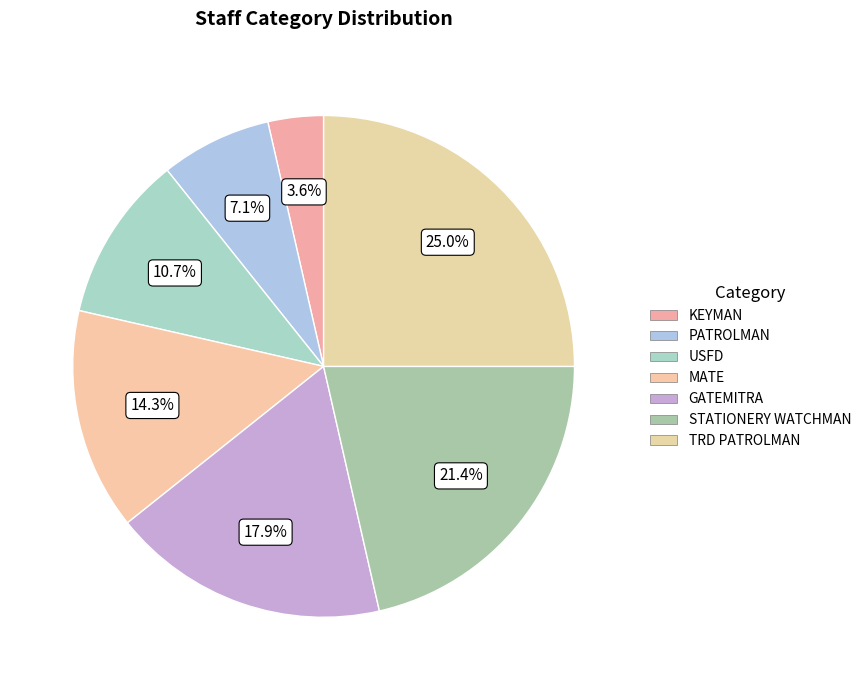

To the nearest percent, what portion does TRD PATROLMAN represent?

25%